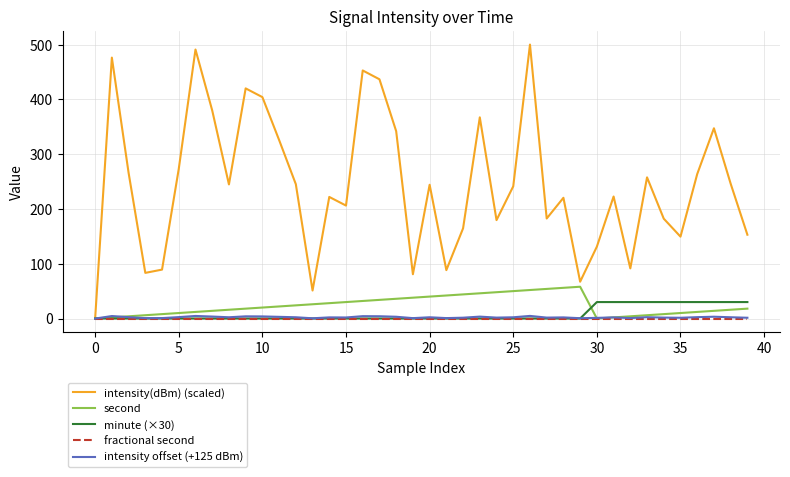

What is the maximum value shown in the chart?

500.0